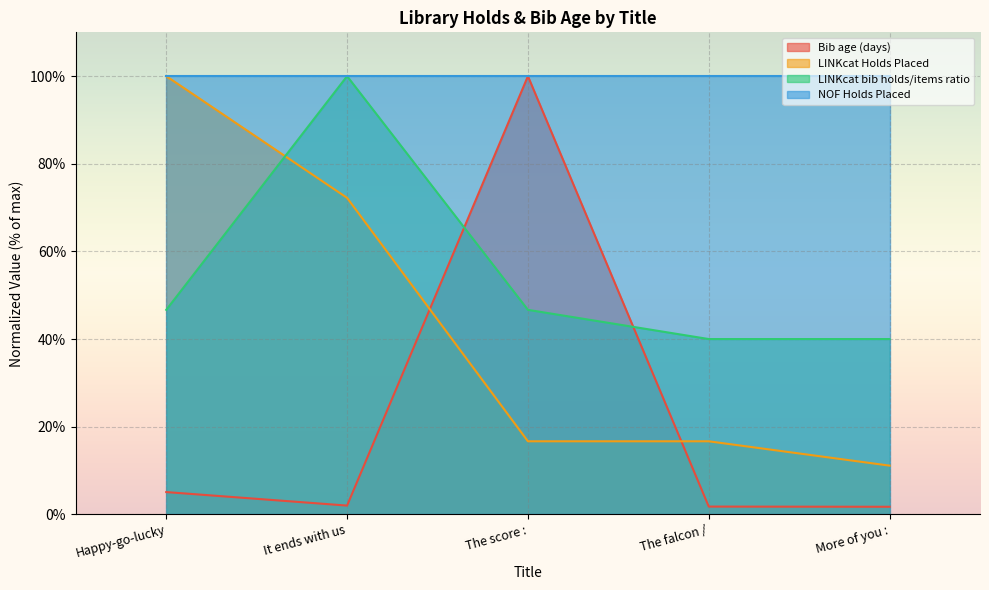

Between which two adjacent categories do Bib age (days) and LINKcat bib holds/items ratio first intersect?

It ends with us and The score :